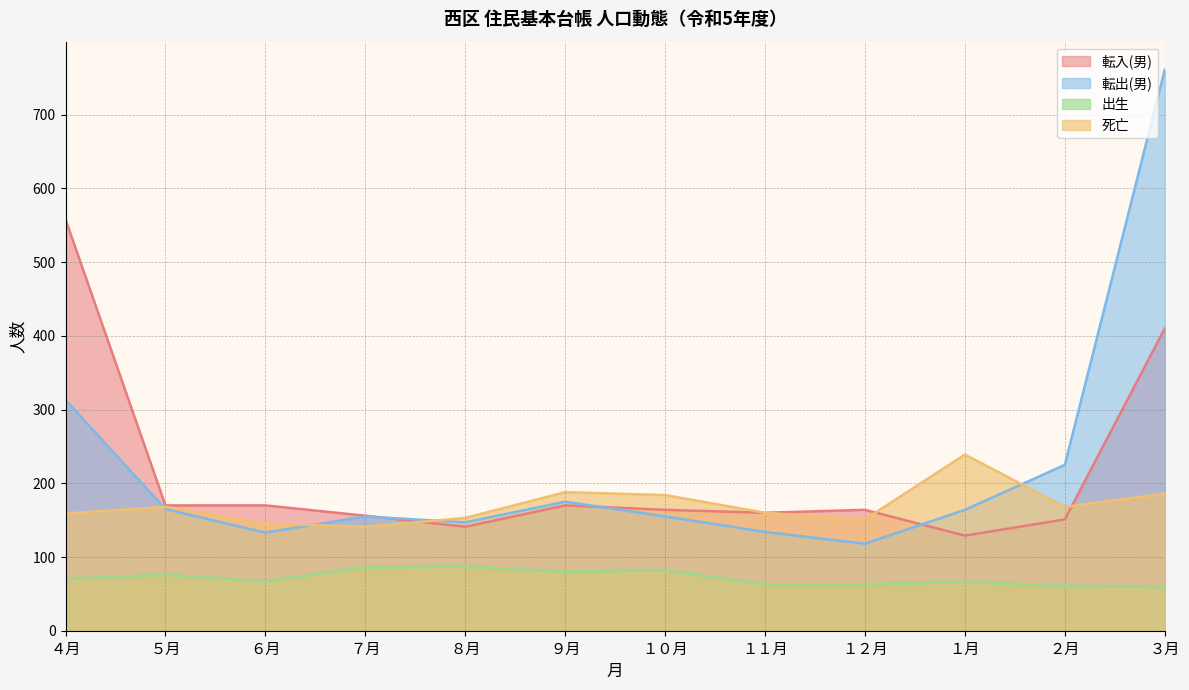

How many categories are shown in the chart?

12